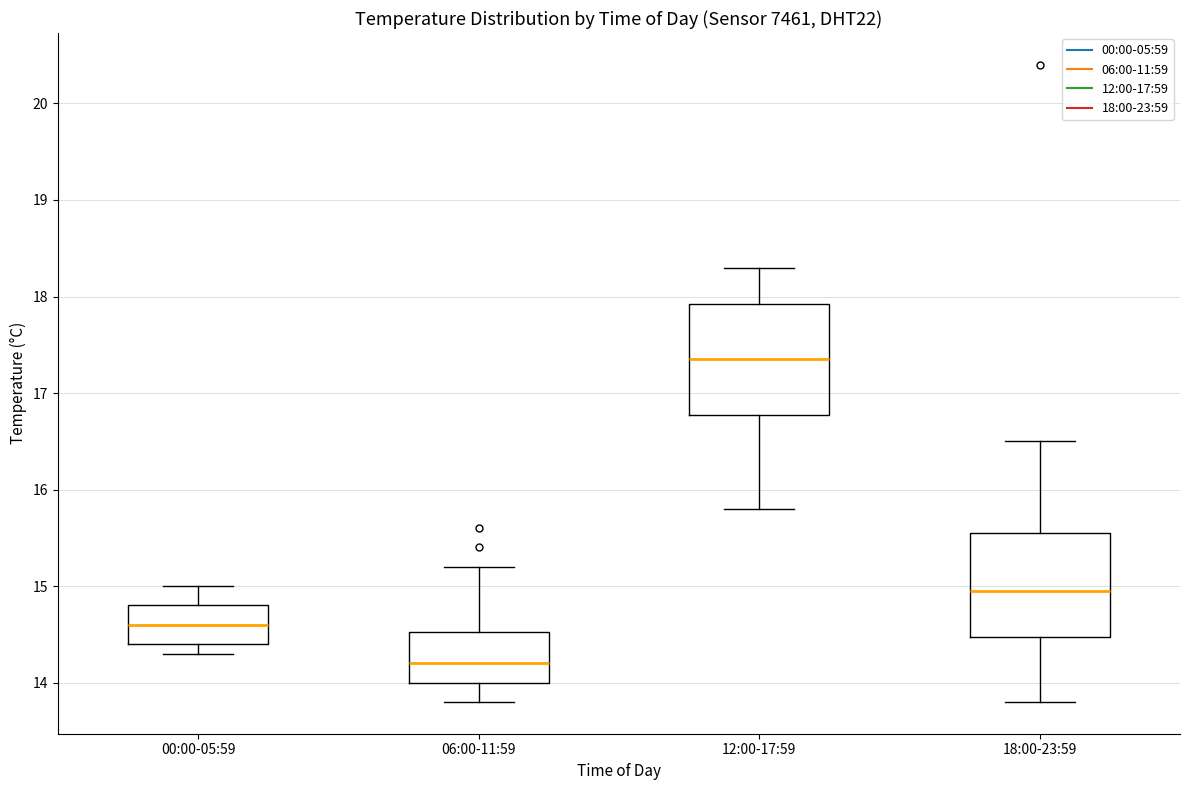

Where does the median line of the box for 12:00-17:59 sit on the y-axis? The values are not printed on the chart, so give them approximately, as read against the axis.

17.4